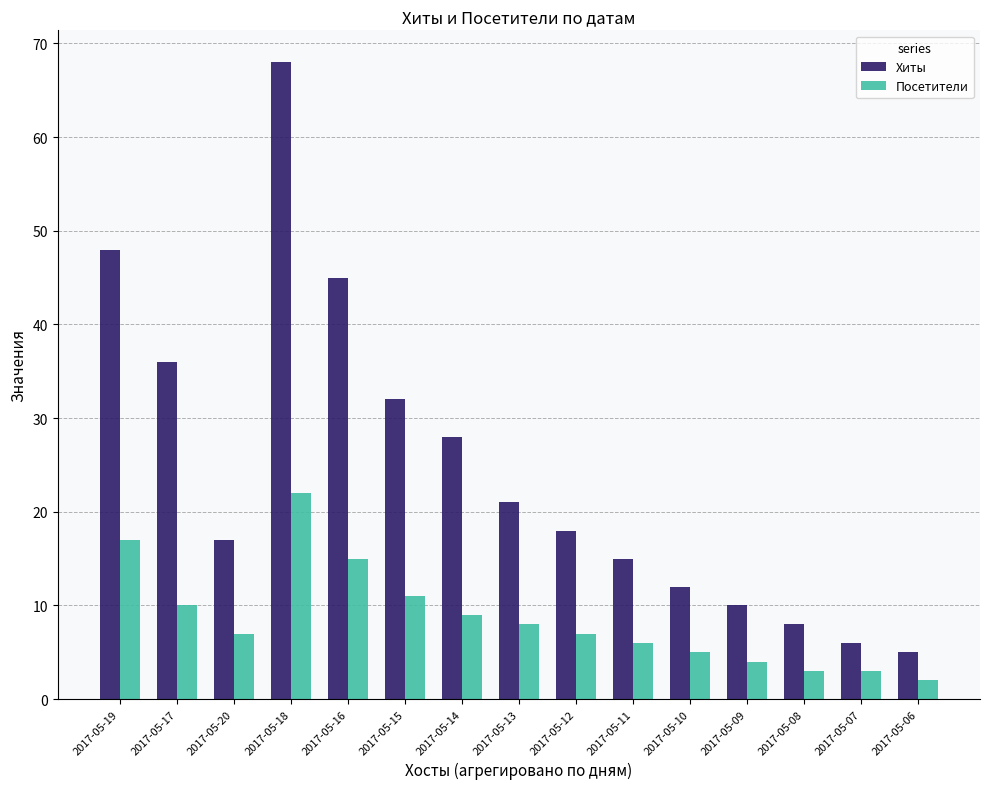

What is the spread (max minus min) of values at 2017-05-19?

31